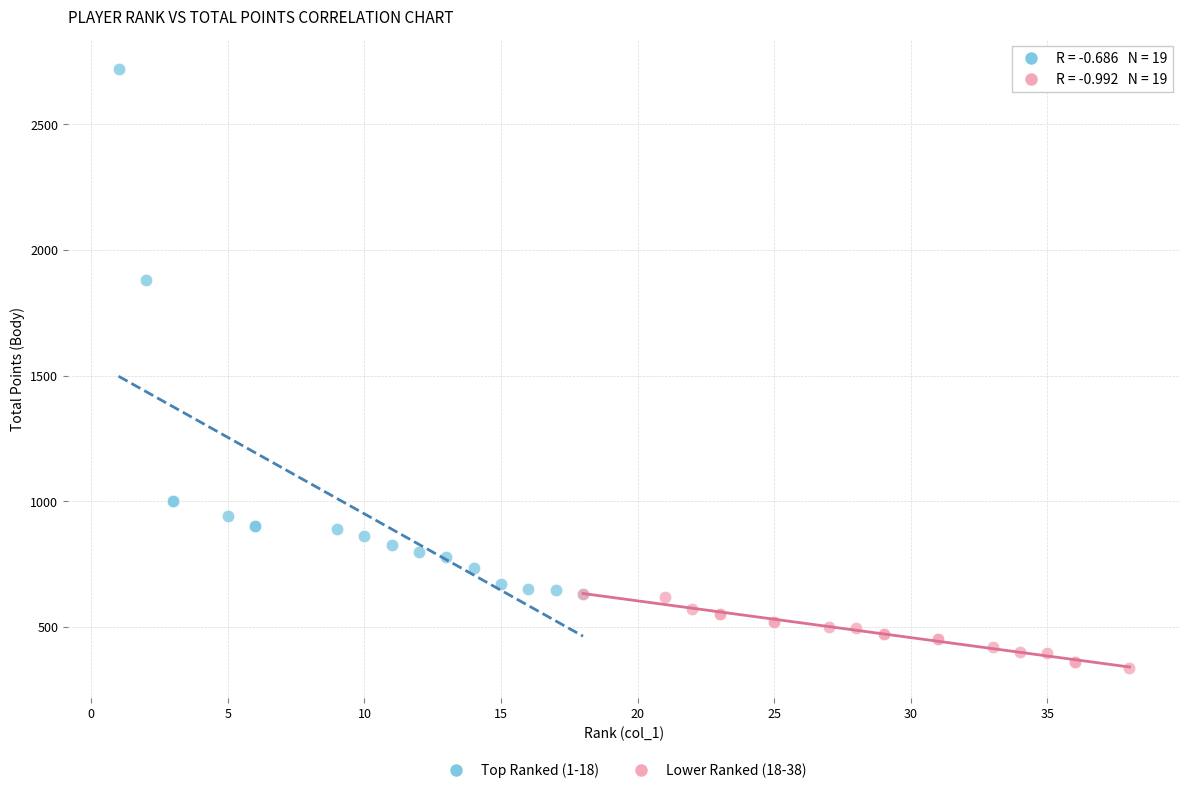

Which series contains the highest Y value?

Top Ranked (1-18)